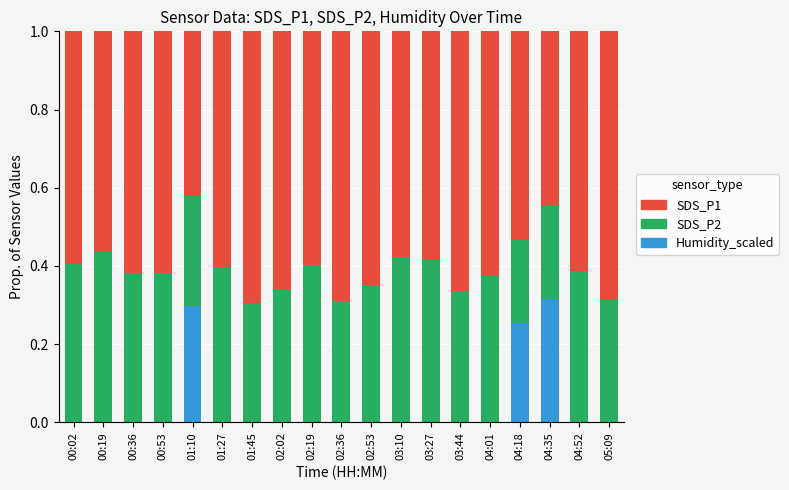

What is the total value across all series at 00:19?

1.0